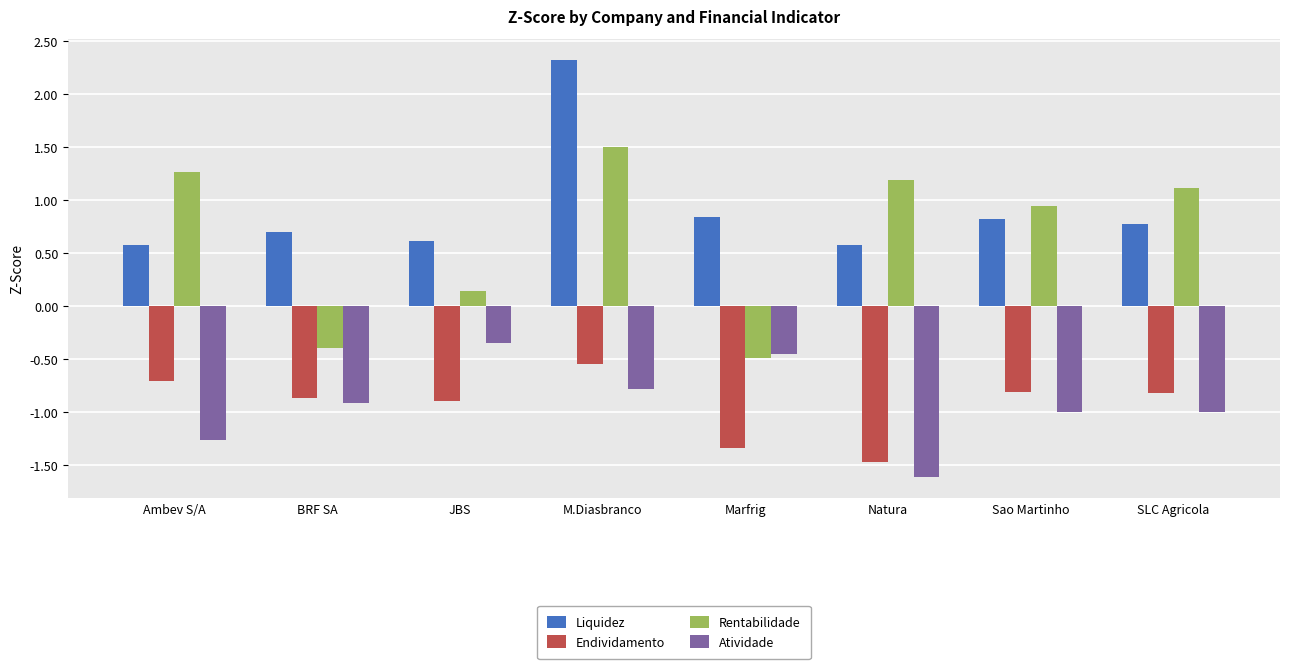

What is the total value across all series at M.Diasbranco?

2.5